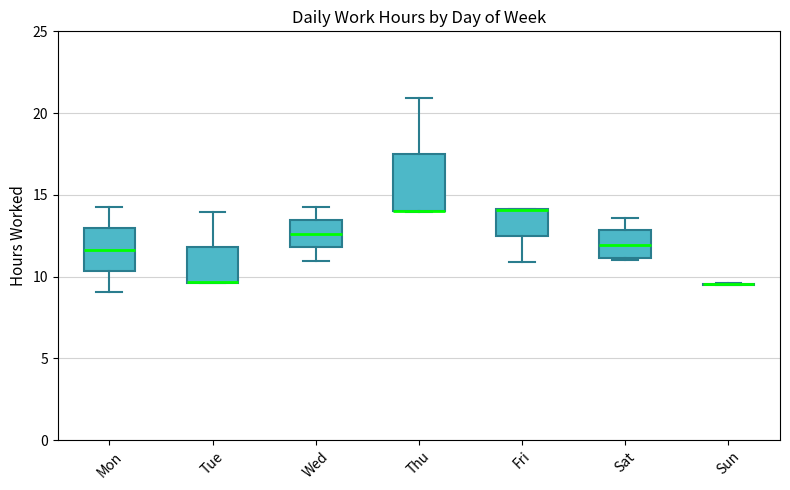

Which box is the tallest, from its lower edge to its upper edge?

Thu